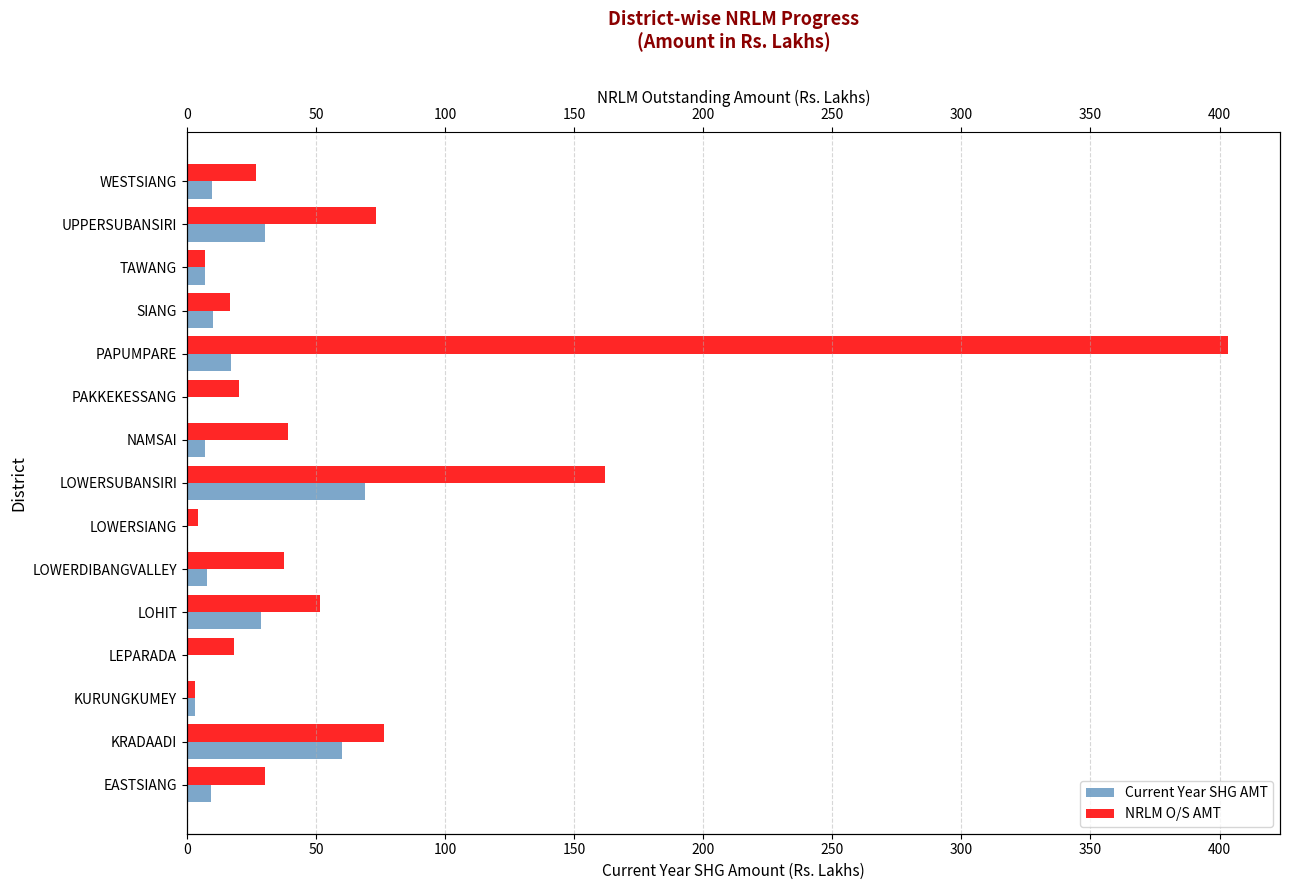

Does the chart contain stacked bars?

No